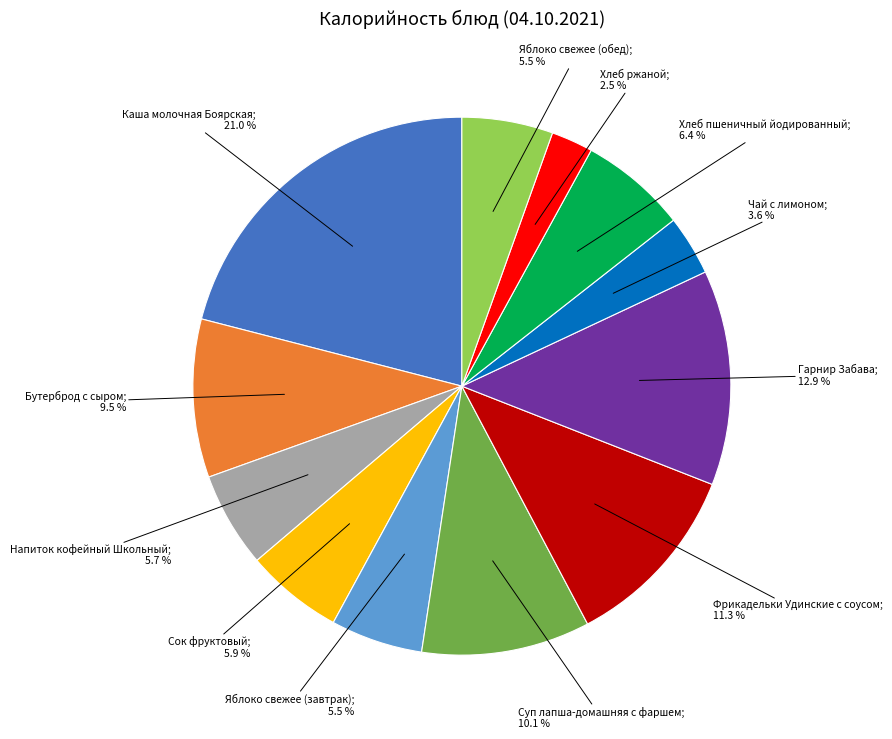

Is there a majority slice in this chart?

No